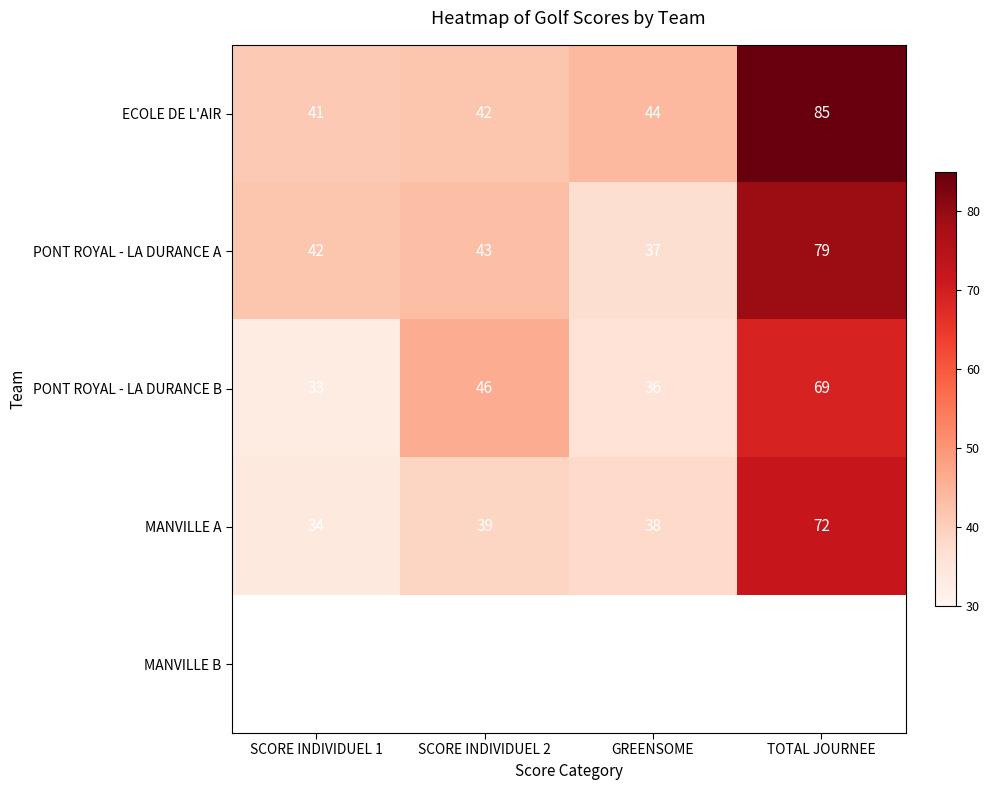

Is the value of PONT ROYAL - LA DURANCE A at TOTAL JOURNEE greater than the value of PONT ROYAL - LA DURANCE B at SCORE INDIVIDUEL 2?

Yes